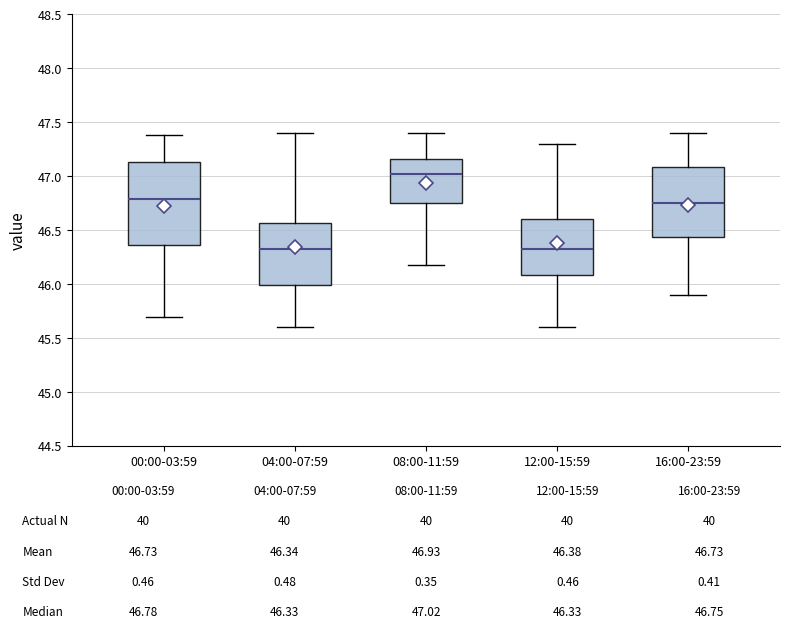

Which box is the tallest, from its lower edge to its upper edge?

00:00-03:59